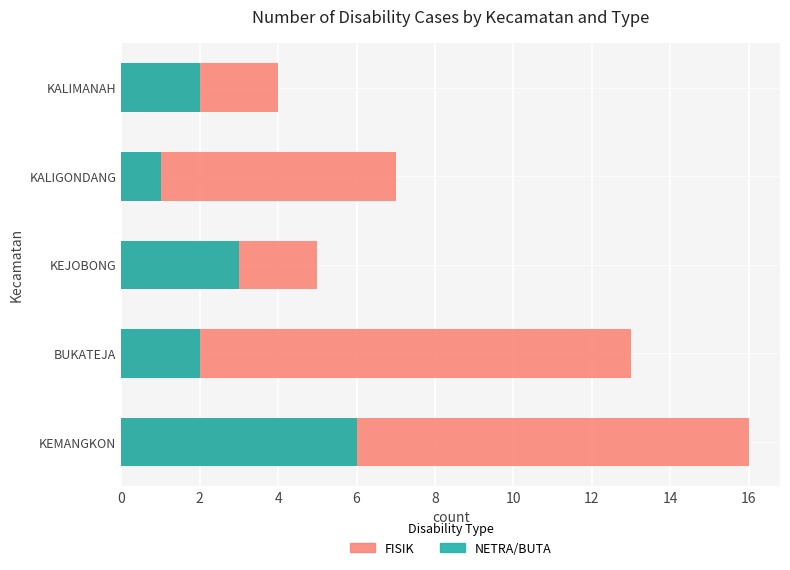

What is the value of the Netra/Buta bar at the 5th from the left?

2